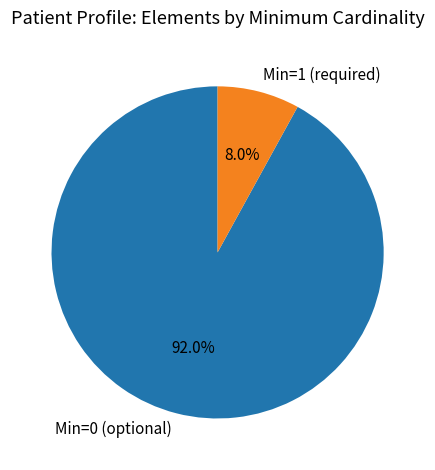

Rank the categories by value from highest to lowest.

Min=0 (optional), Min=1 (required)